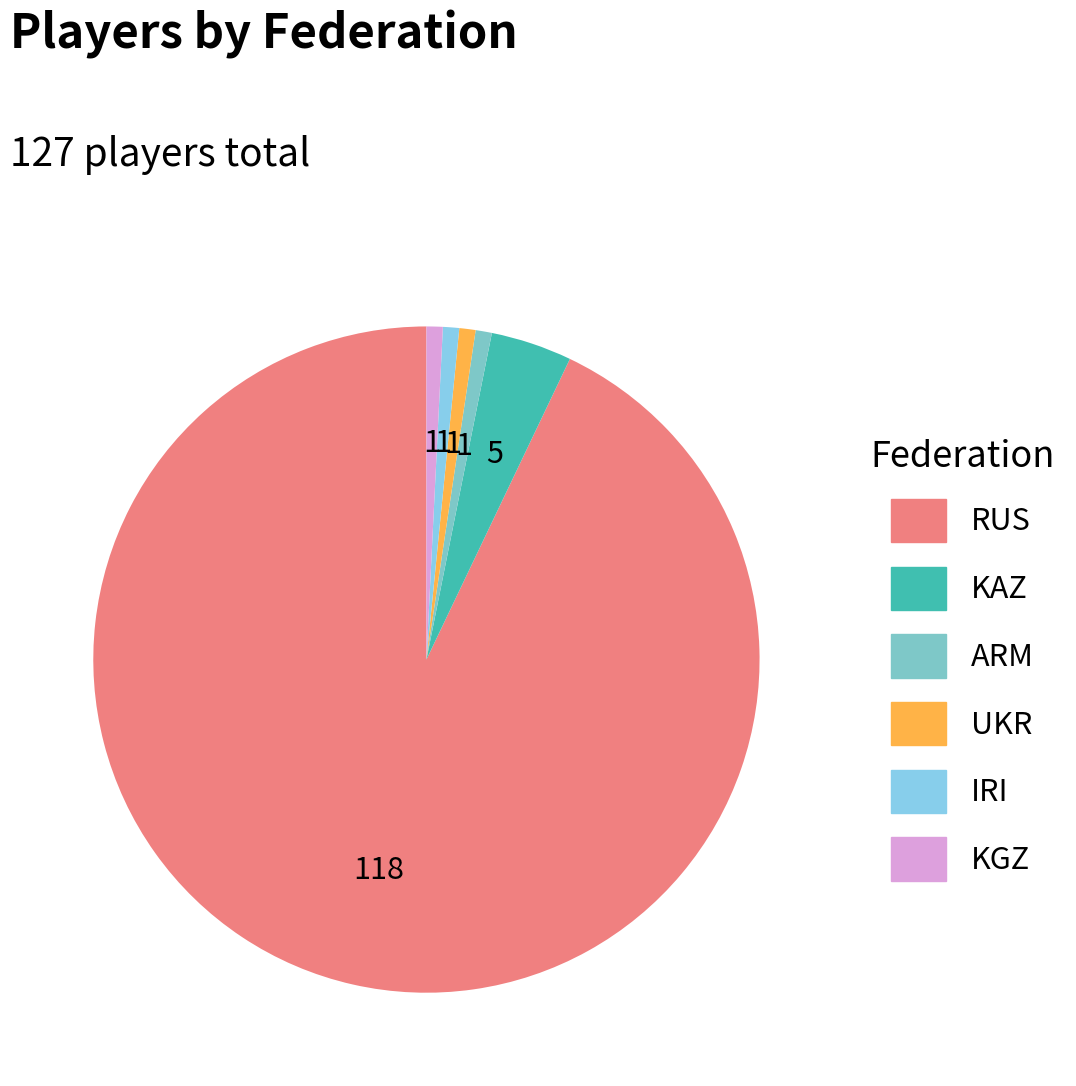

Between KGZ and UKR, which is larger?

KGZ